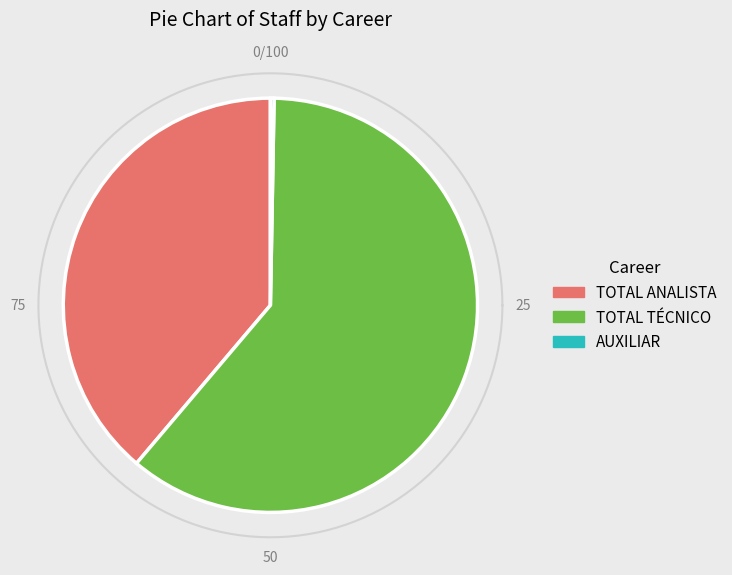

Is there a majority slice in this chart?

Yes